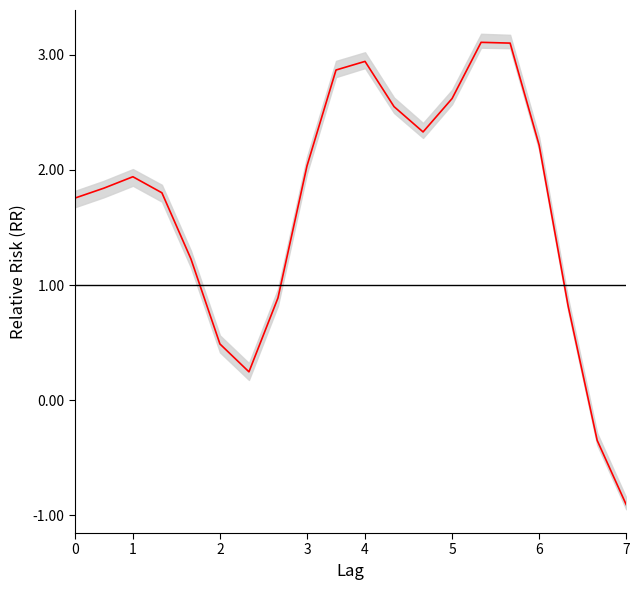

What is the sum of all values?

33.5